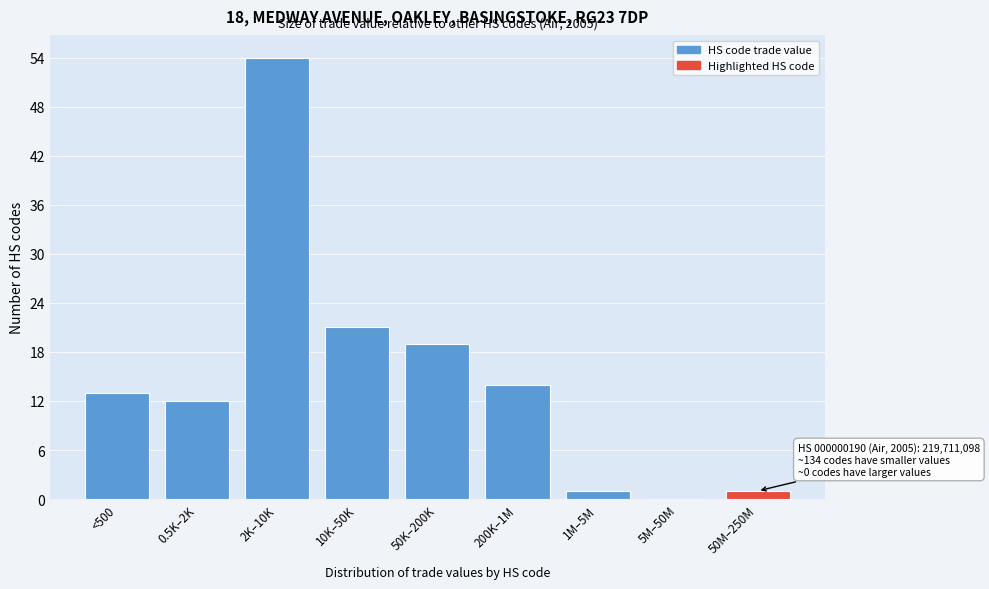

Reading right to left, transcribe all the data shown in this chart.

50M–250M=1	5M–50M=0	1M–5M=1	200K–1M=14	50K–200K=19	10K–50K=21	2K–10K=54	0.5K–2K=12	<500=13